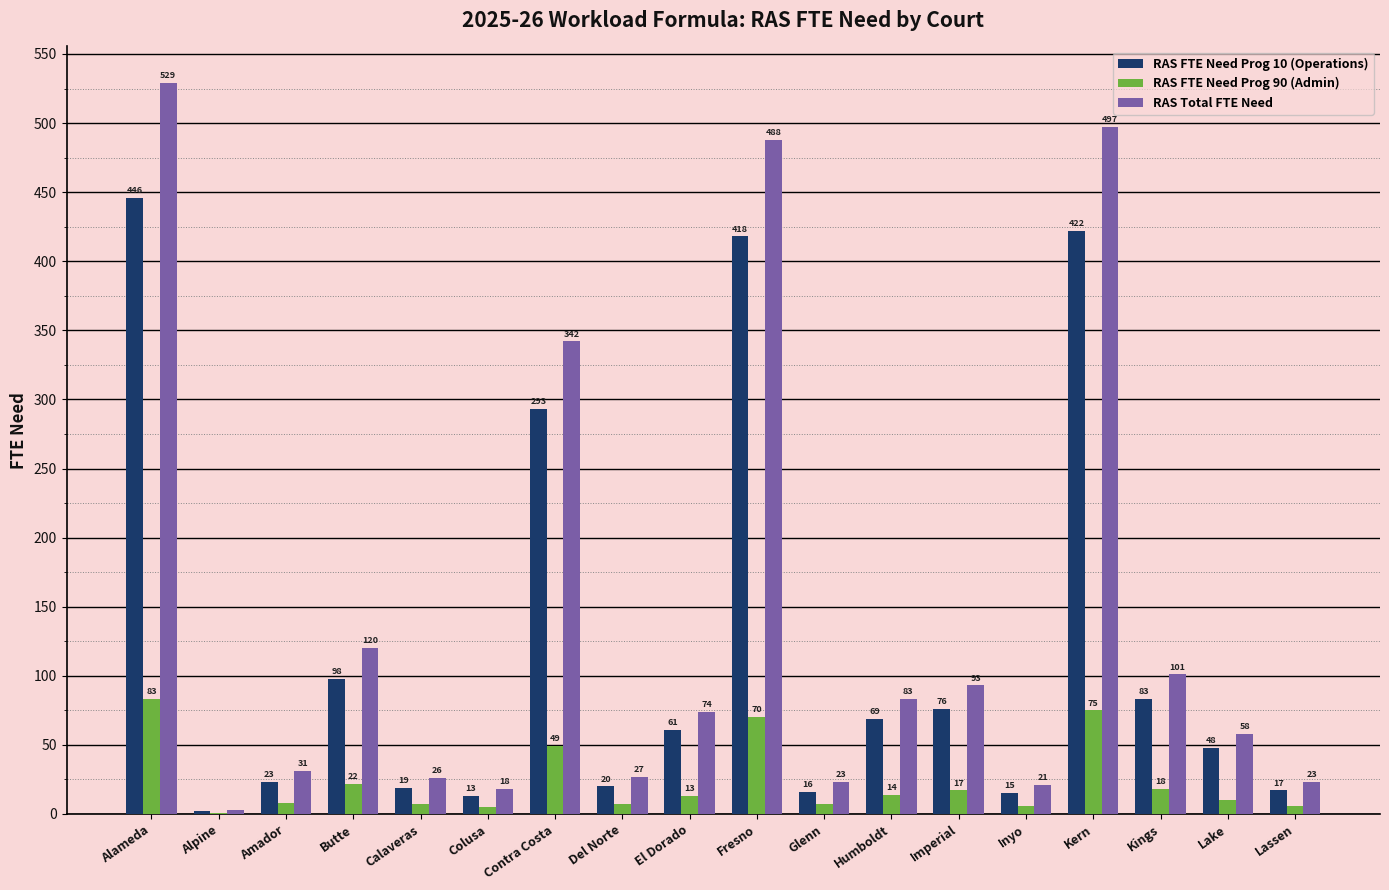

Is it true that RAS Total FTE Need equals 5 at Calaveras?

False